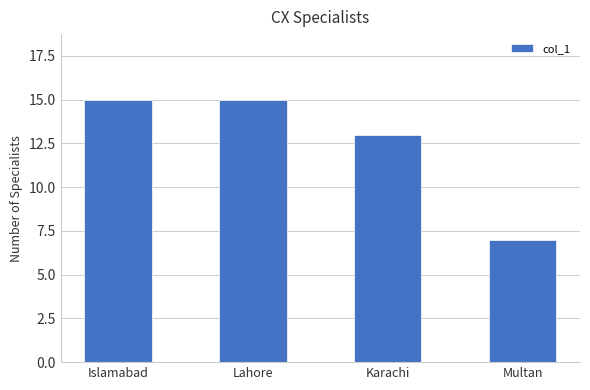

Reading left to right, transcribe all the data shown in this chart.

Islamabad=15	Lahore=15	Karachi=13	Multan=7